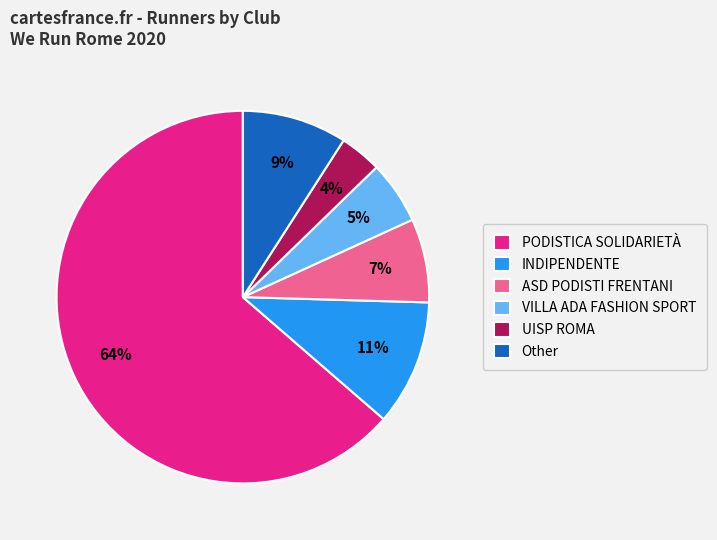

True or false: VILLA ADA FASHION SPORT accounts for 1% of the total.

False